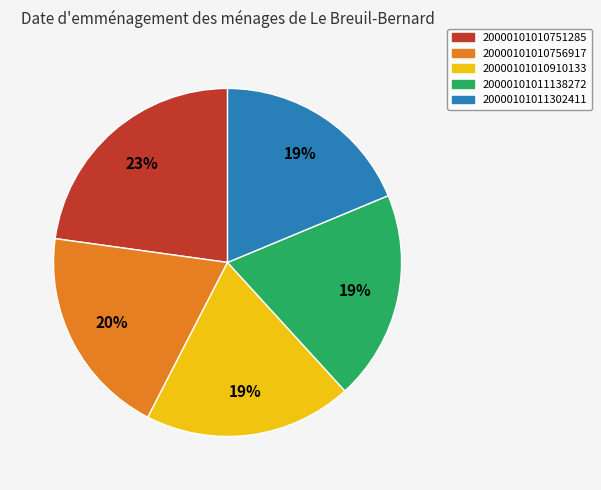

To the nearest percent, what is the difference between the largest and smallest slice percentages?

4%